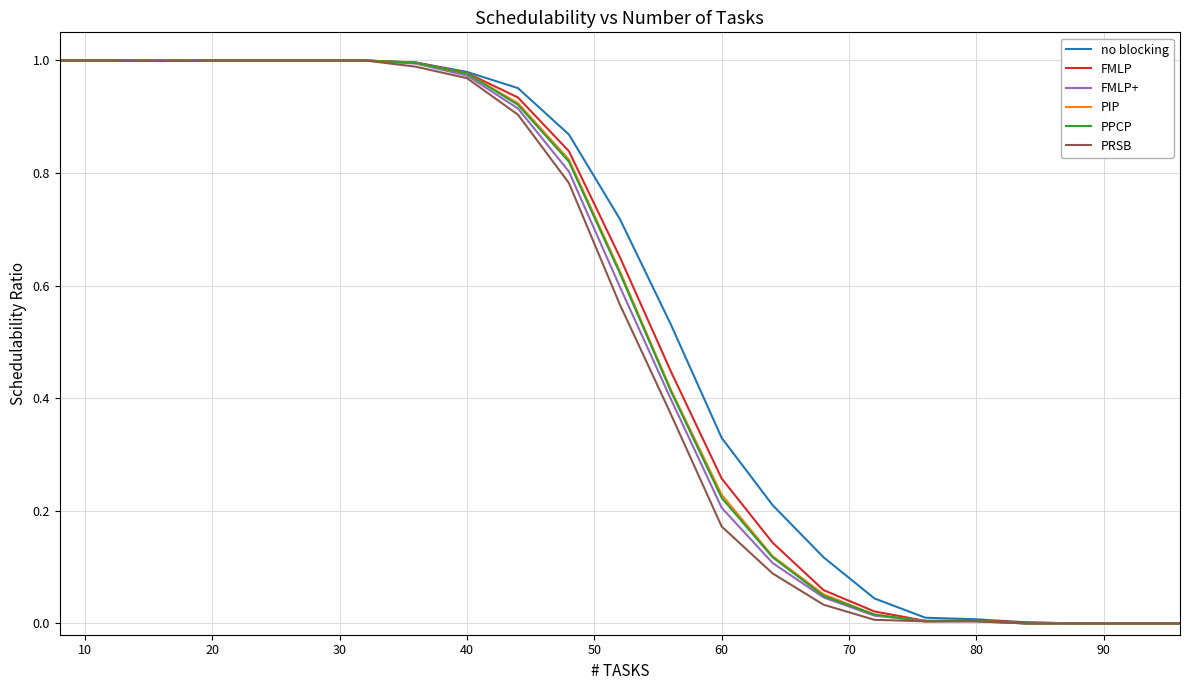

What is the difference between the maximum and minimum values in the FMLP+ series?

1.0